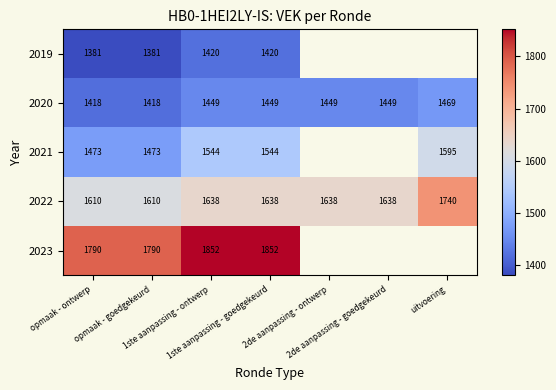

What is the highest value of the 2020 series?

1469